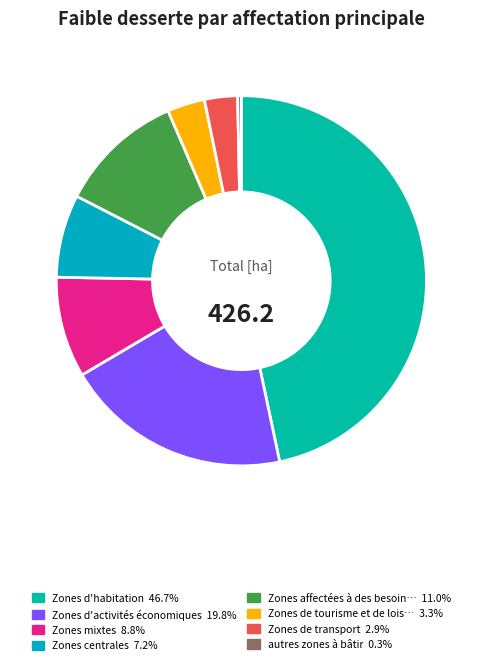

How many slices are in this pie chart?

8